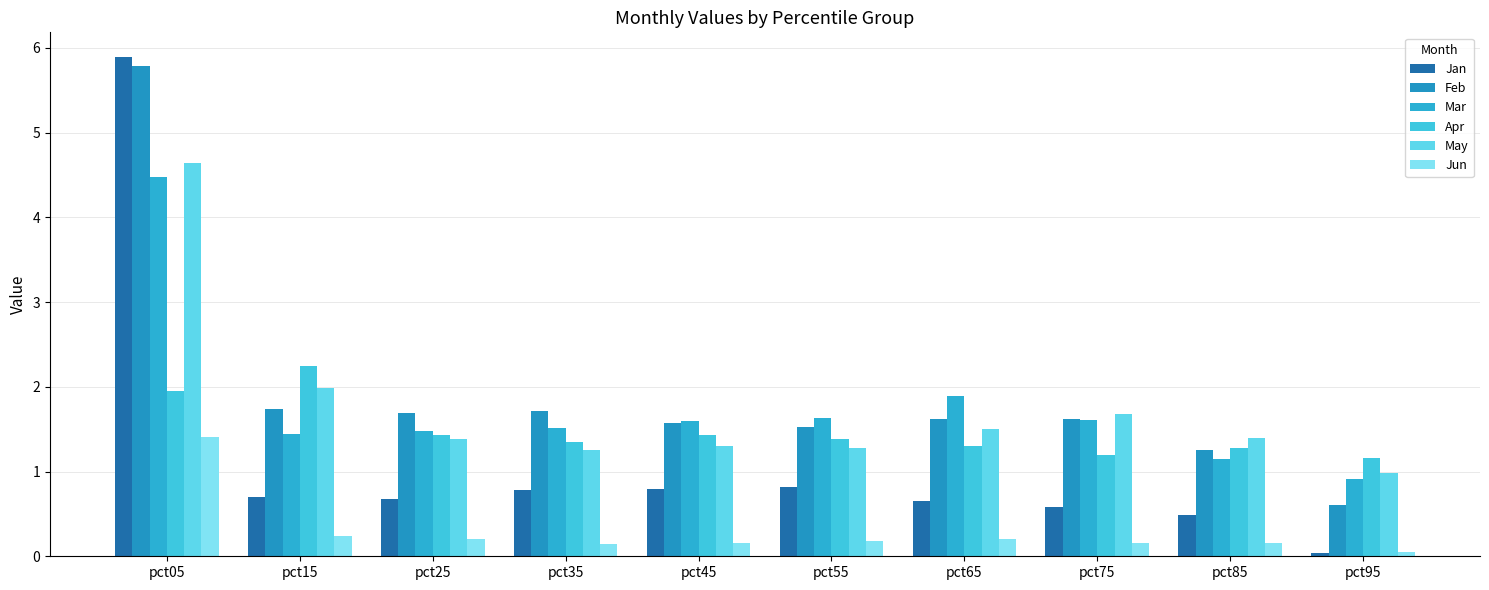

How many bars are there in each group?

6